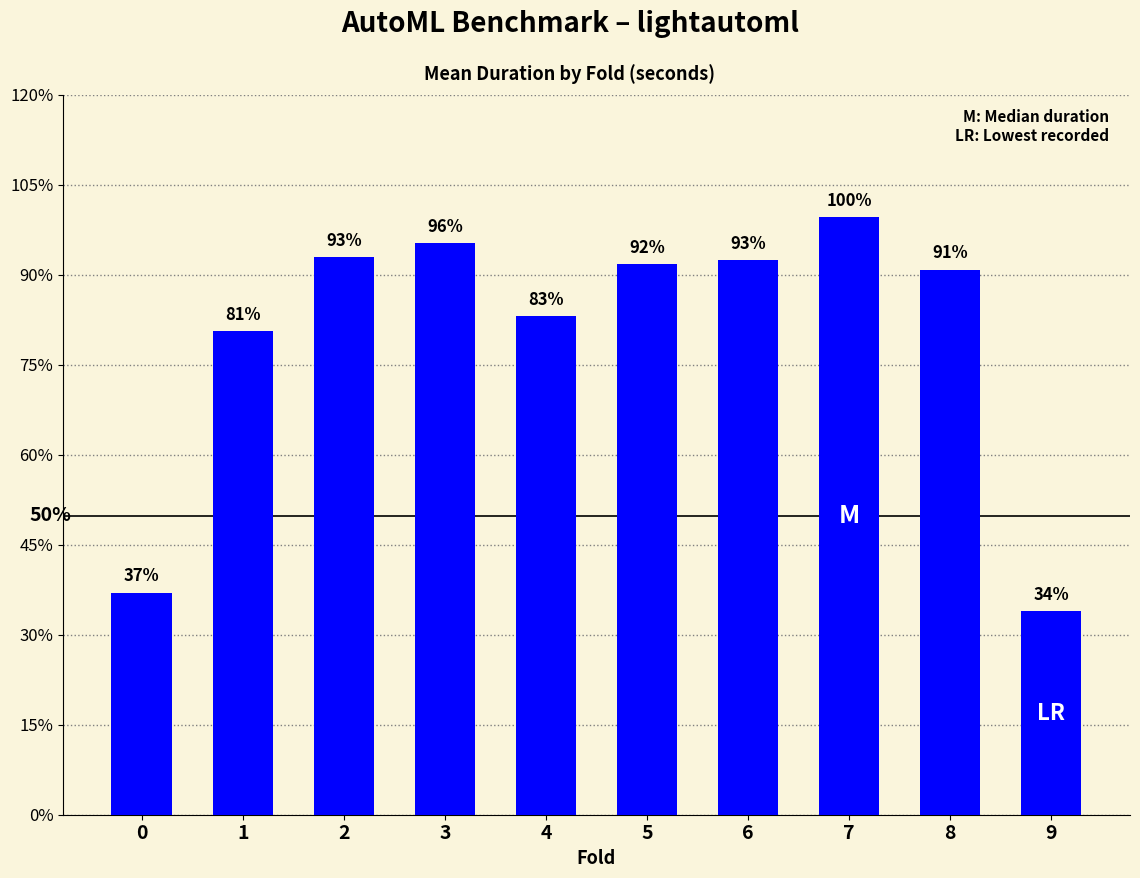

Reading left to right, transcribe all the data shown in this chart.

0=1234.1	1=2686.6	2=3096.3	3=3174.1	4=2769.2	5=3059.8	6=3081.3	7=3319.6	8=3027.0	9=1128.7